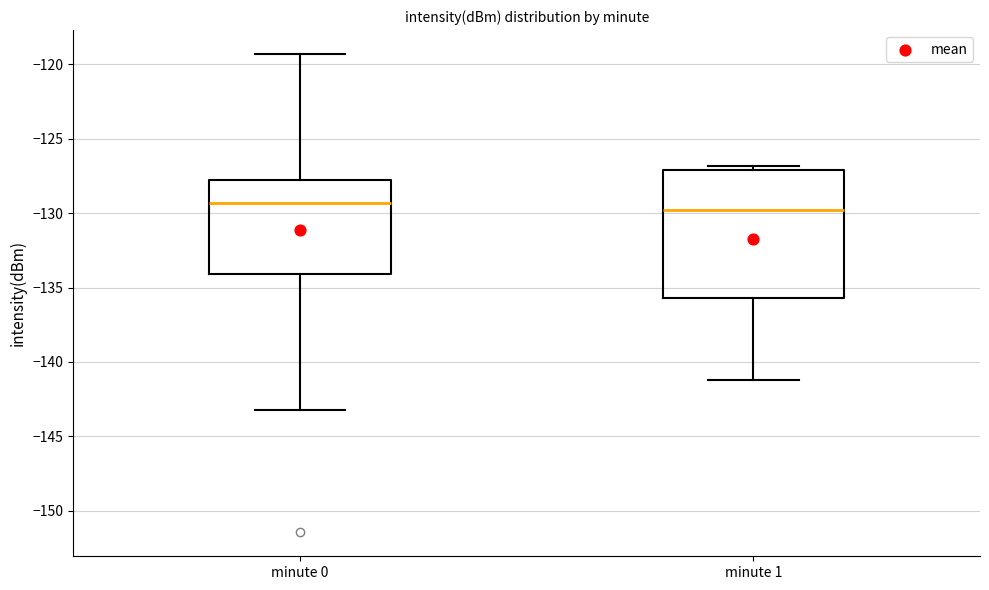

Which box is the tallest, from its lower edge to its upper edge?

minute 1